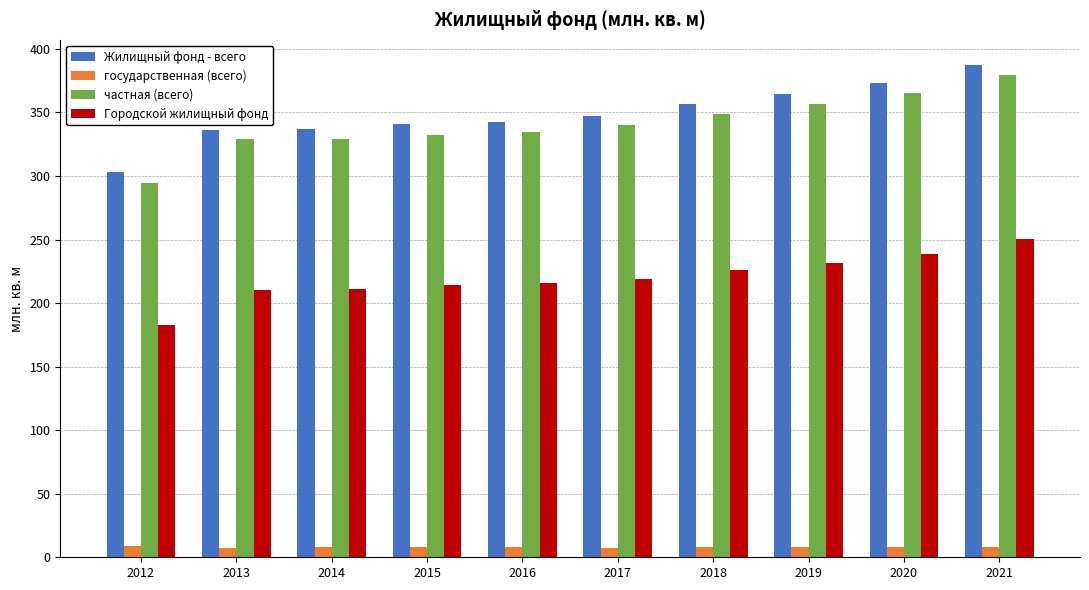

What is the value of the Жилищный фонд - всего bar at the 5th from the left?

342.6